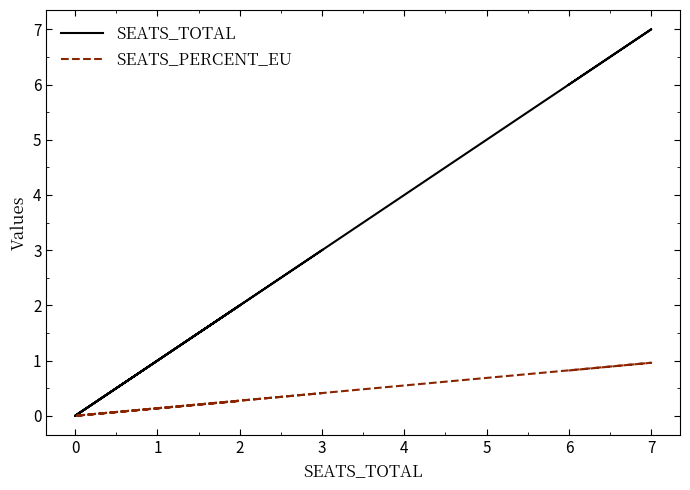

The value of SEATS_TOTAL at 2 is 2.0. True or false?

True